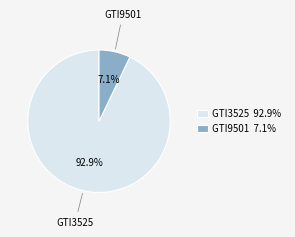

Between GTI3525 92.9% and GTI9501 7.1%, which is larger?

GTI3525 92.9%